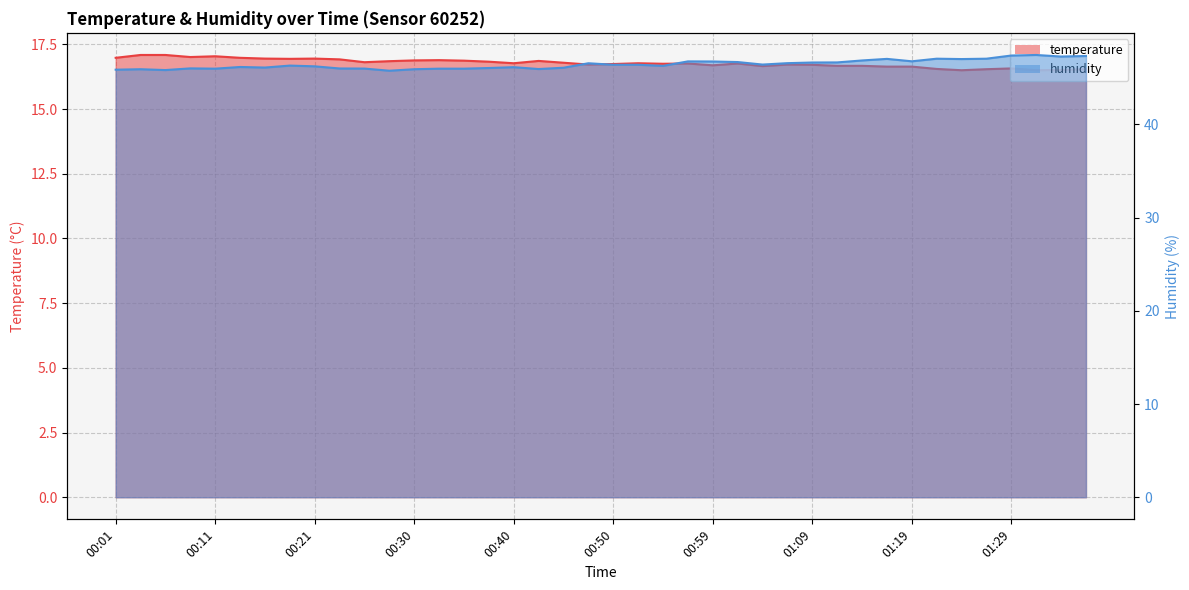

Rank the series at 00:59 from highest to lowest value.

humidity, temperature